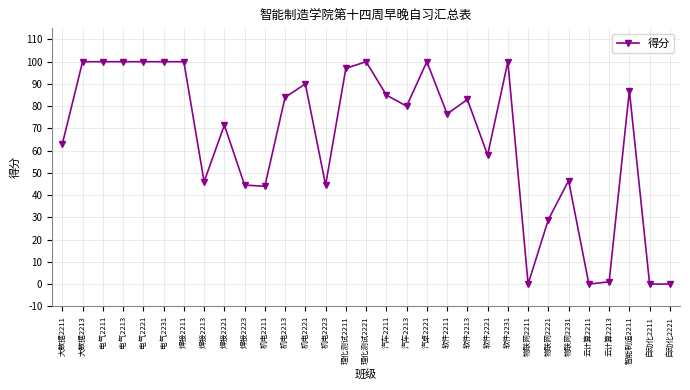

What is the sum of the values at 软件2221 and 软件2213?

141.0